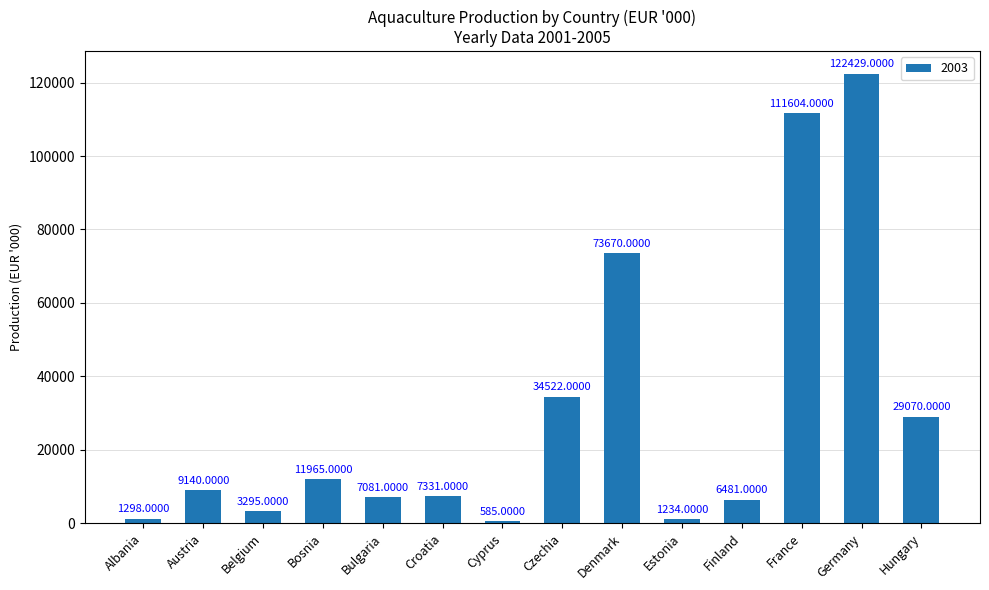

How many bars are there in total?

14